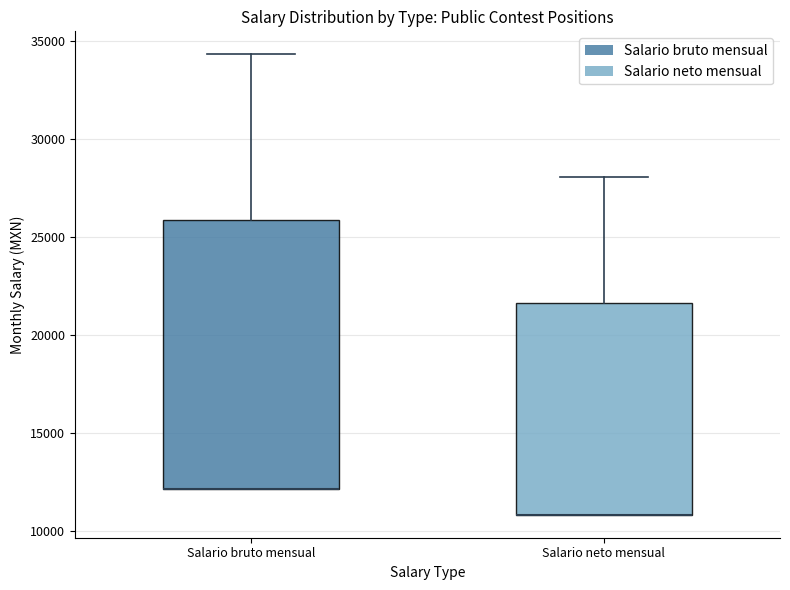

Where is the lower edge of the box for Salario neto mensual on the y-axis? The values are not printed on the chart, so give them approximately, as read against the axis.

11000